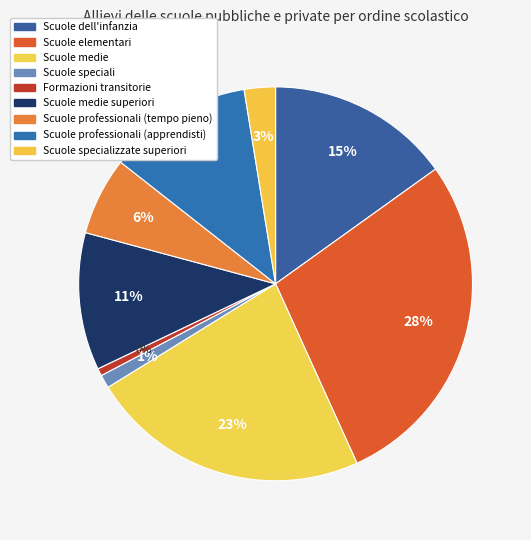

Is it true that Scuole speciali is 11% of the pie?

False